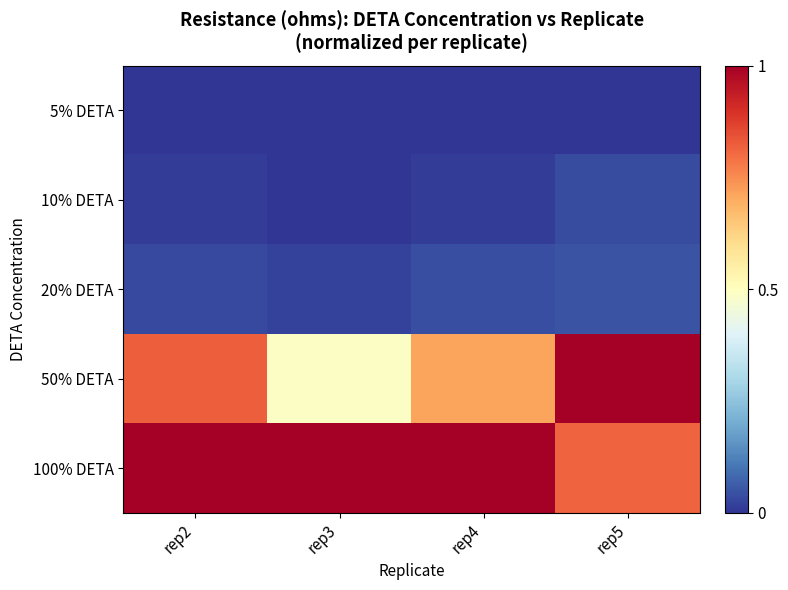

Which label corresponds to the smallest value in the chart?

rep2